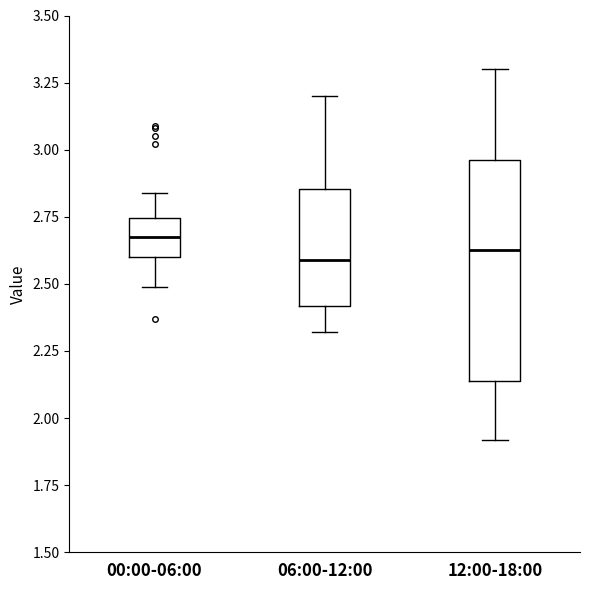

Reading left to right, read every box against the y-axis: the position of its median line, the range the box covers, and the ends of its whiskers. The values are not printed on the chart, so give them approximately, as read against the axis.

00:00-06:00: median 2.70, box 2.60 to 2.75, whiskers 2.50 to 2.85
06:00-12:00: median 2.60, box 2.40 to 2.85, whiskers 2.30 to 3.20
12:00-18:00: median 2.65, box 2.15 to 2.95, whiskers 1.90 to 3.30